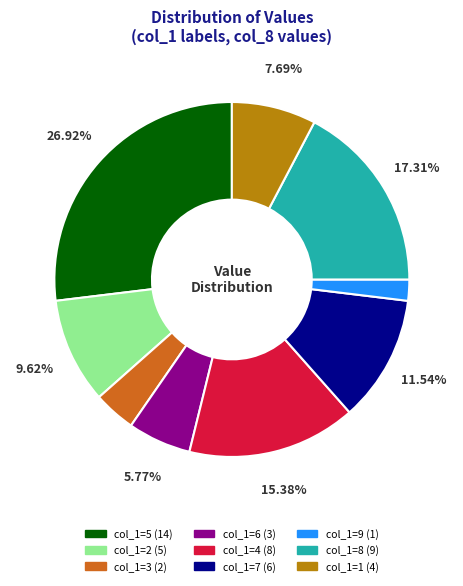

Does any single category account for the majority?

No